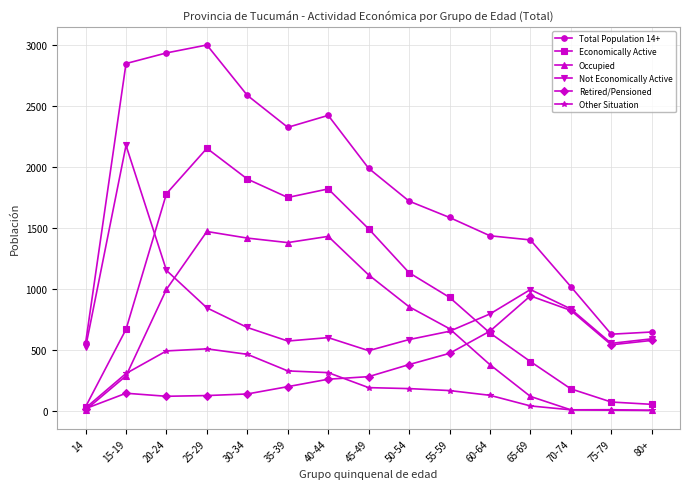

Where is Retired/Pensioned nearest to the value 483?

55-59